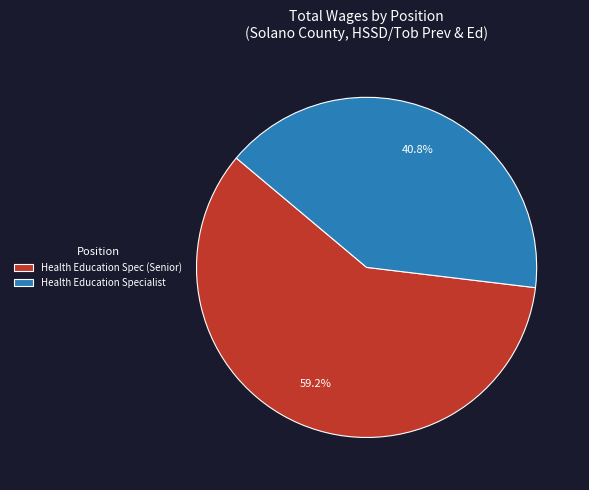

Does any single category account for the majority?

Yes